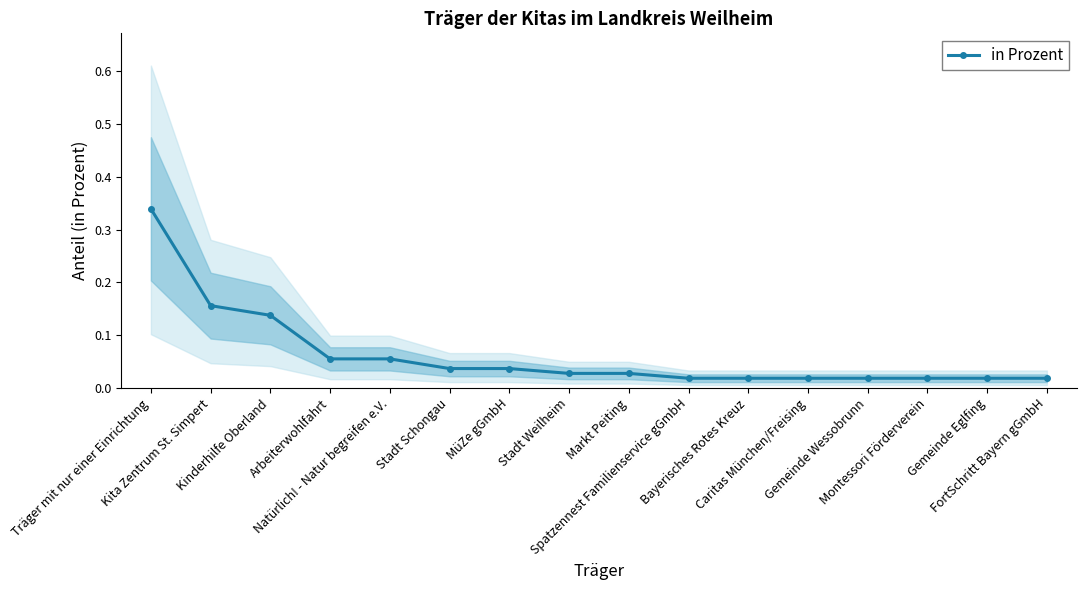

What is the label of the 12th point from the right?

Natürlich! - Natur begreifen e.V.